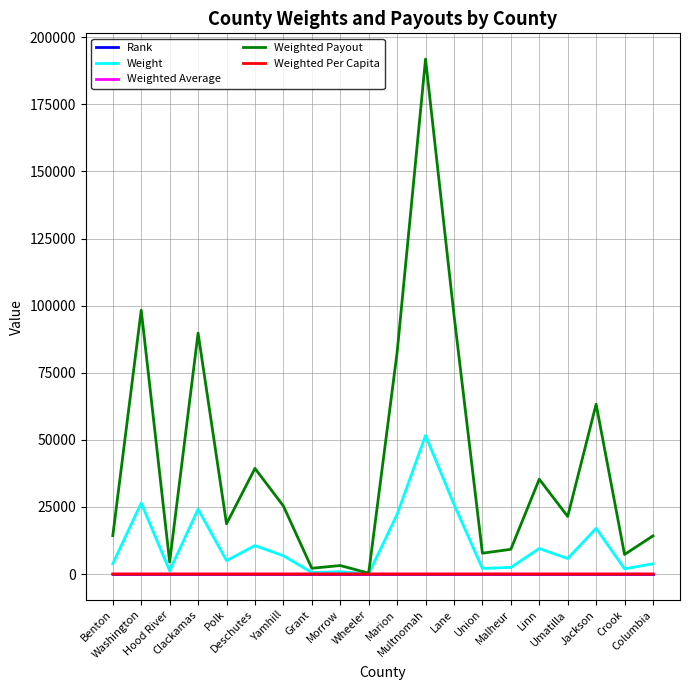

What is the difference between the Weighted Average values at Multnomah and Crook?

0.2